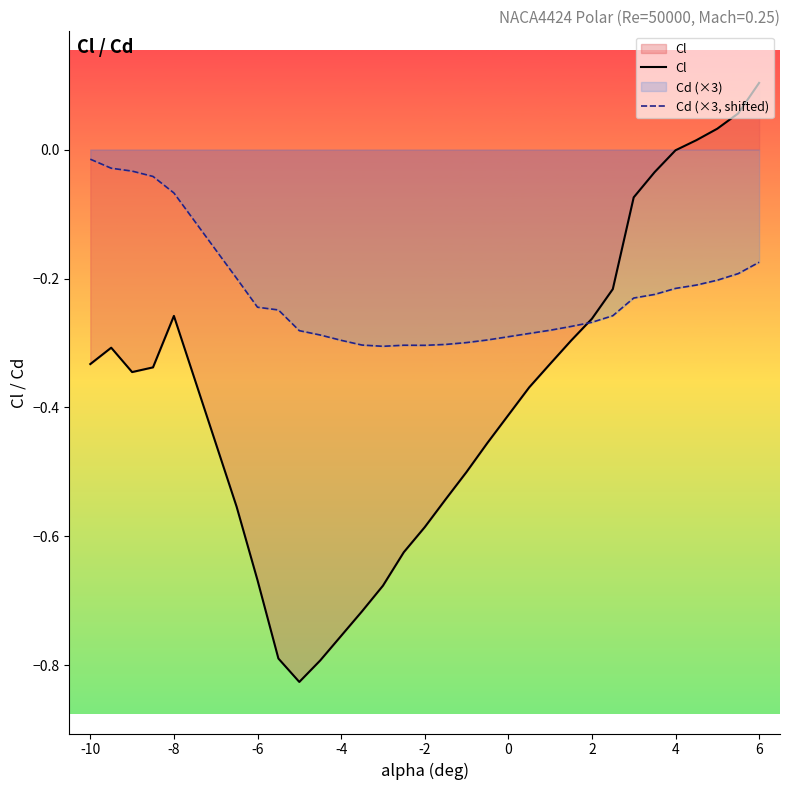

What is the average value of the Cl series?

-0.4